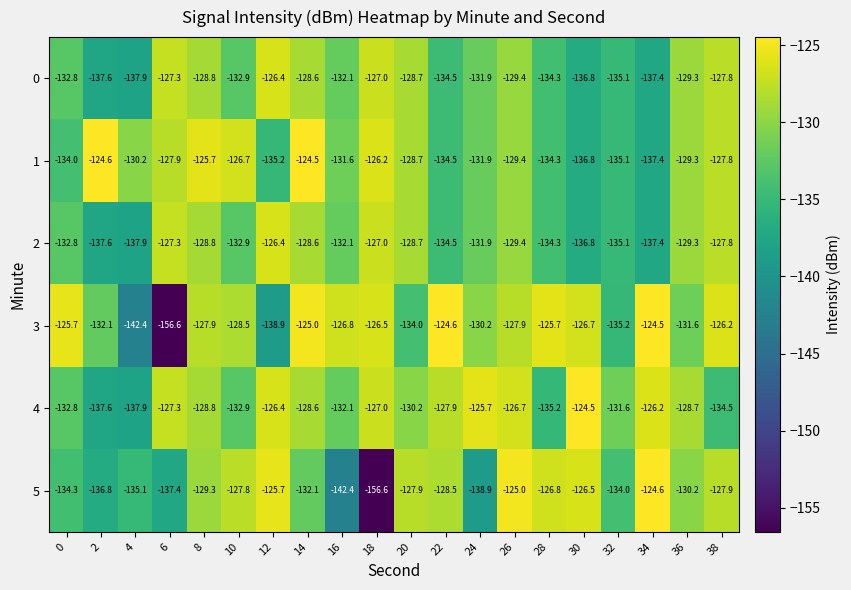

What is the difference between the 5 values at 4 and 30?

8.6